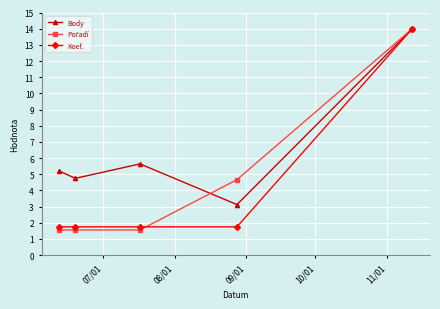

In Body, how many points are lower than both neighbors (excluding endpoints)?

2